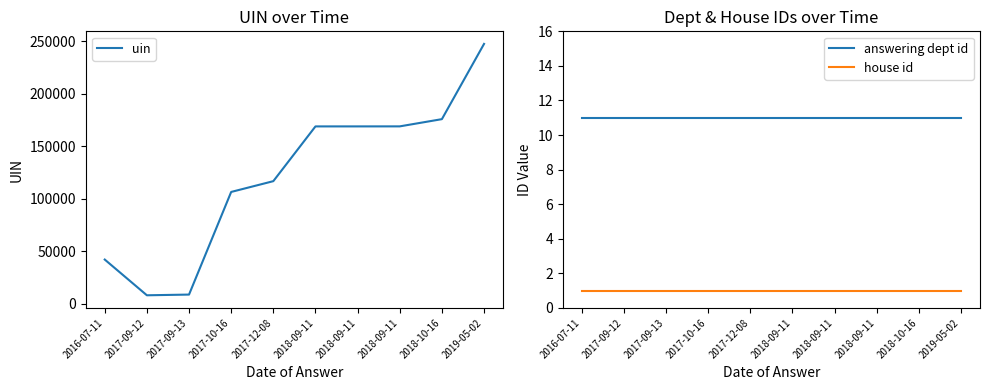

At 2018-09-11, list the series in order from smallest to largest.

house id, answering dept id, uin